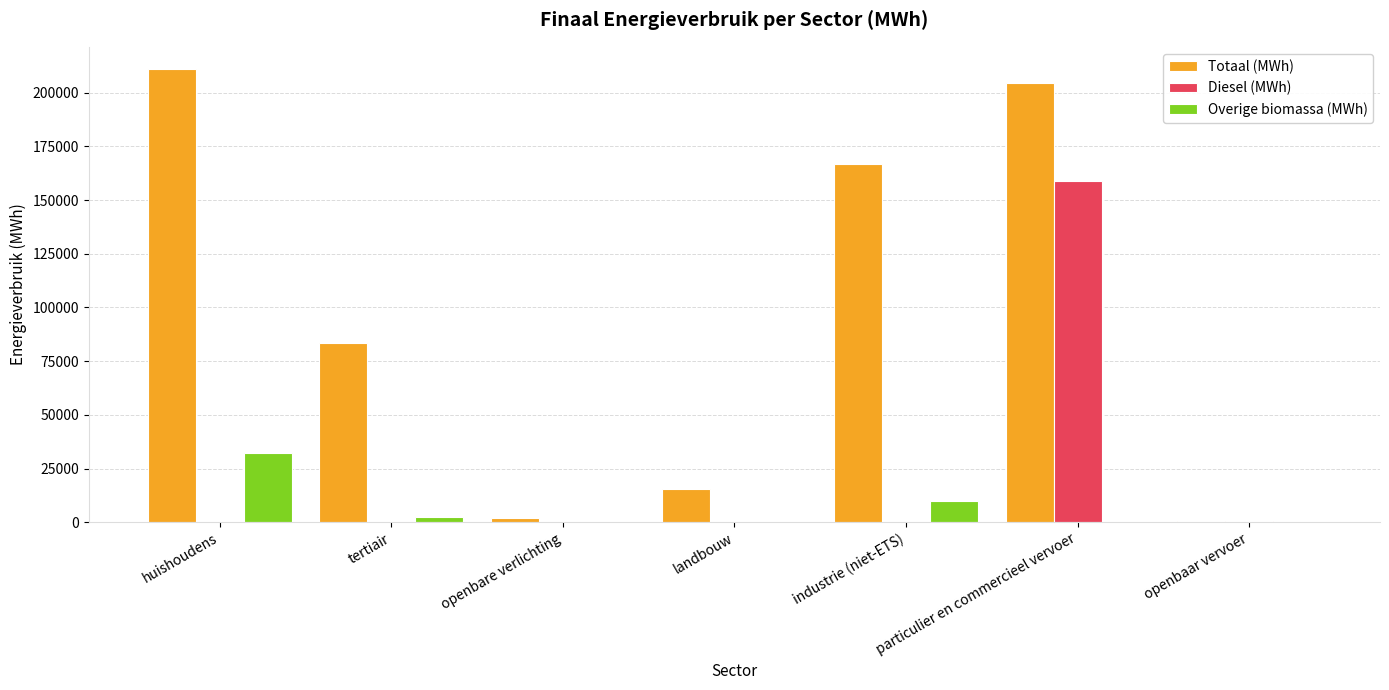

What is the maximum value shown in the chart?

210848.6